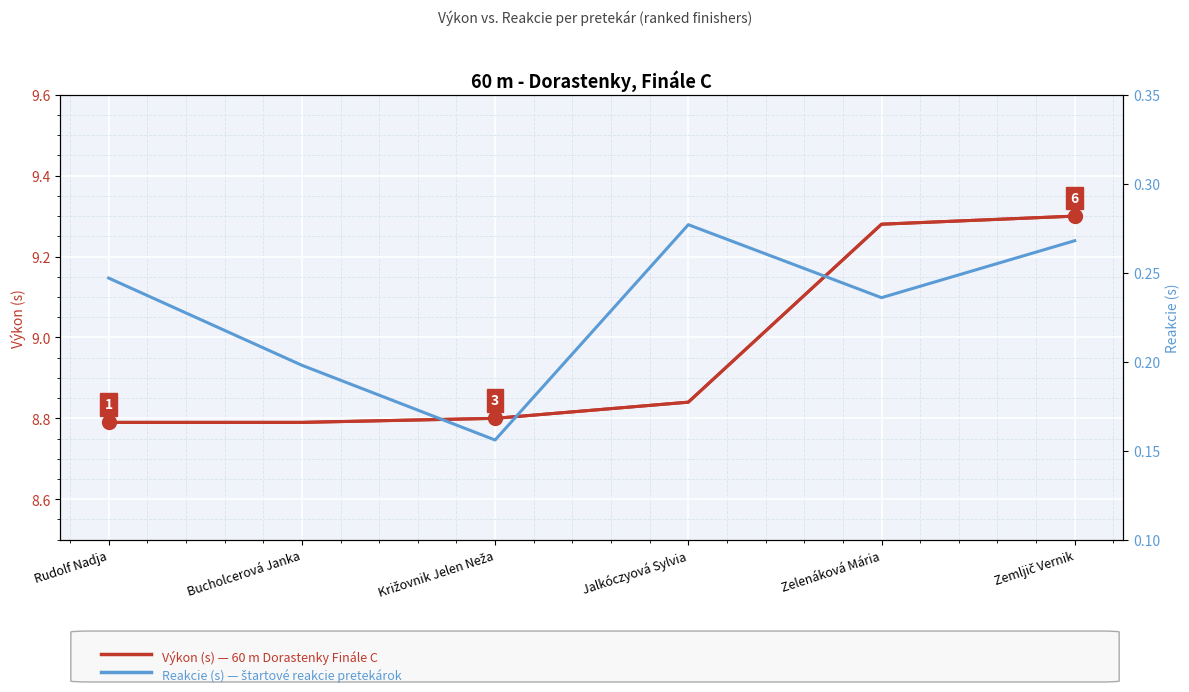

True or false: Výkon (s) and Reakcie (s) intersect in this chart.

False